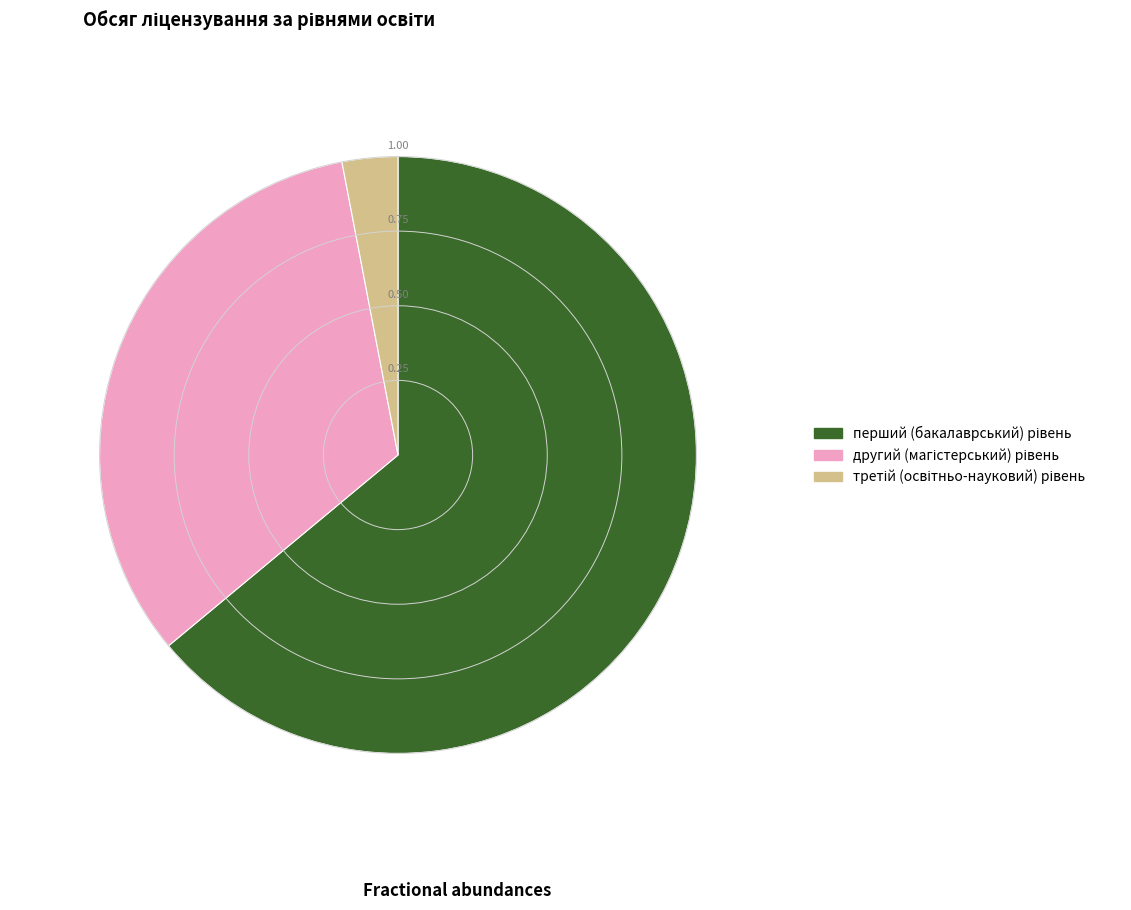

How many segments does this pie chart have?

3